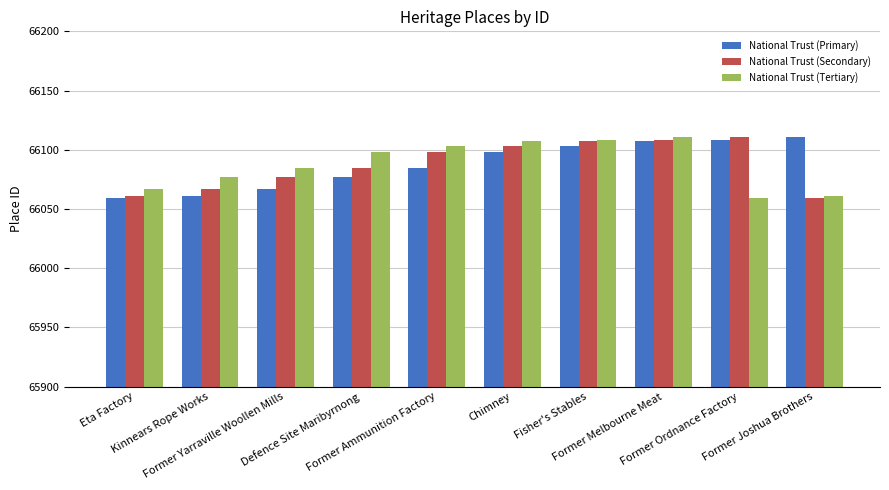

Is the value of National Trust (Primary) at Eta Factory greater than the value of National Trust (Tertiary) at Former Ammunition Factory?

No